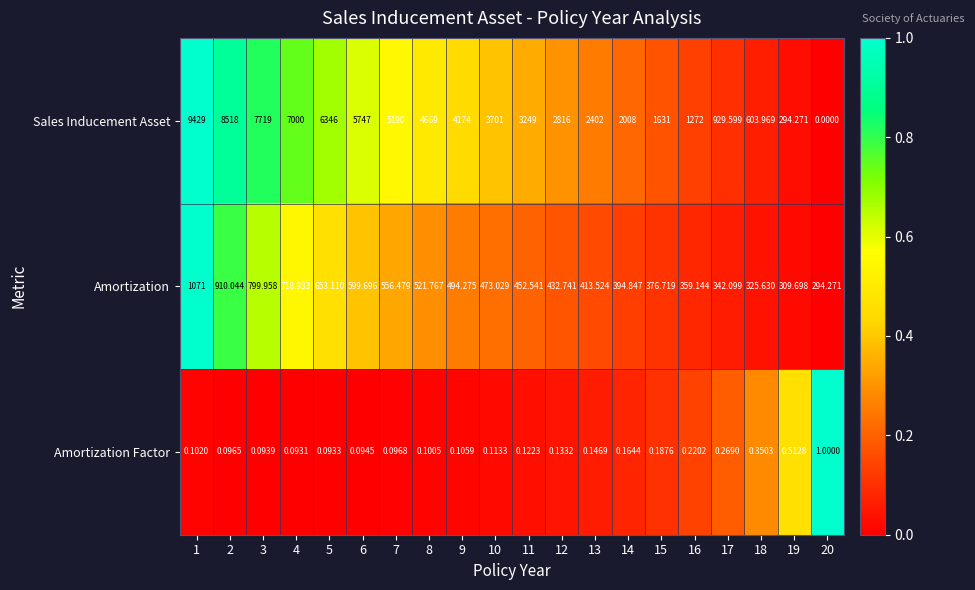

At 18, list the series in order from largest to smallest.

Sales Inducement Asset, Amortization, Amortization Factor